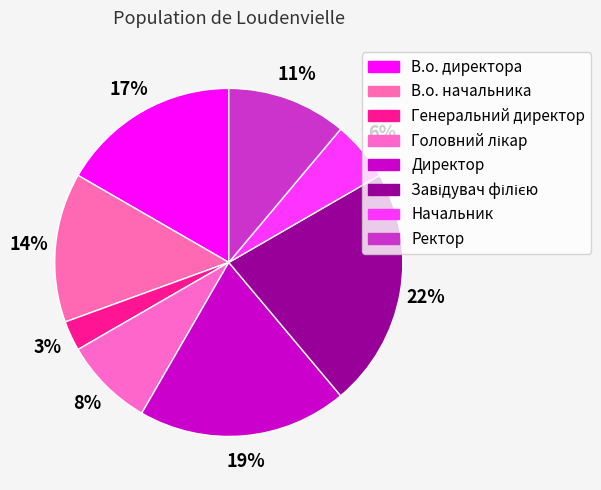

Which has a higher value, Генеральний директор or Завідувач філією?

Завідувач філією